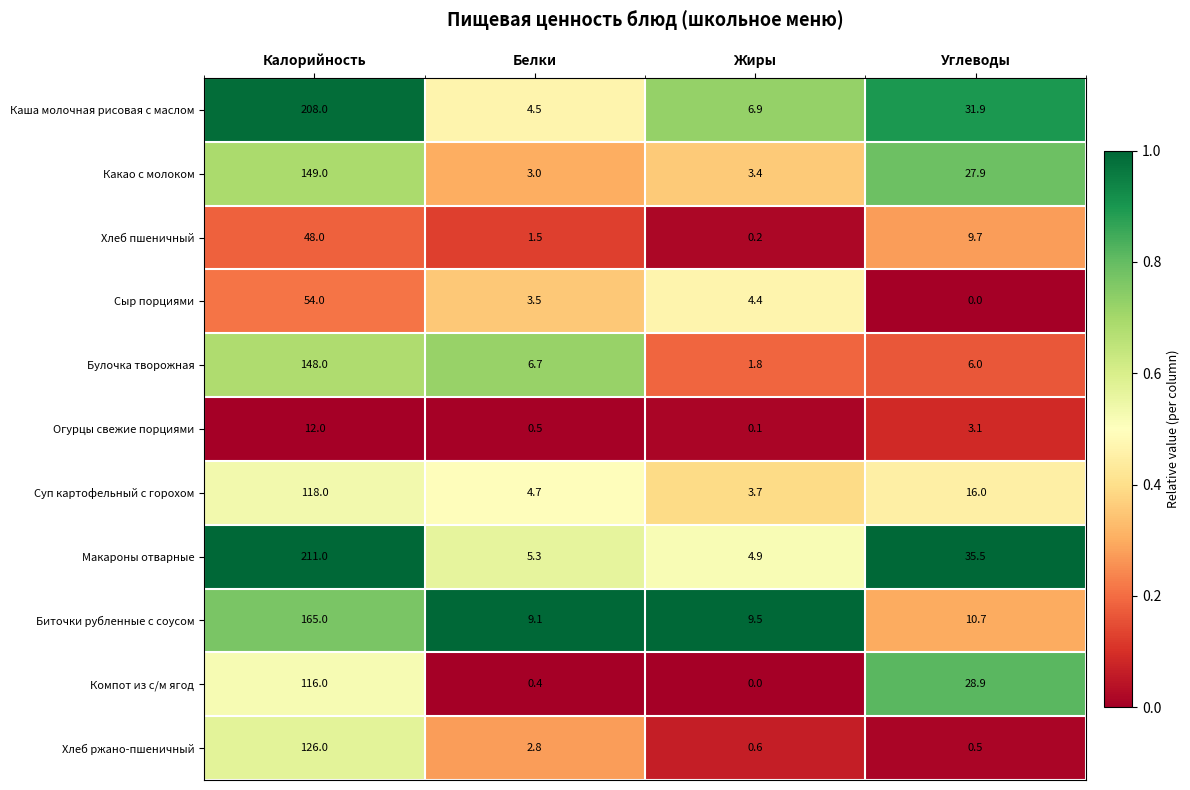

At which category is the sum across all series the highest?

Калорийность